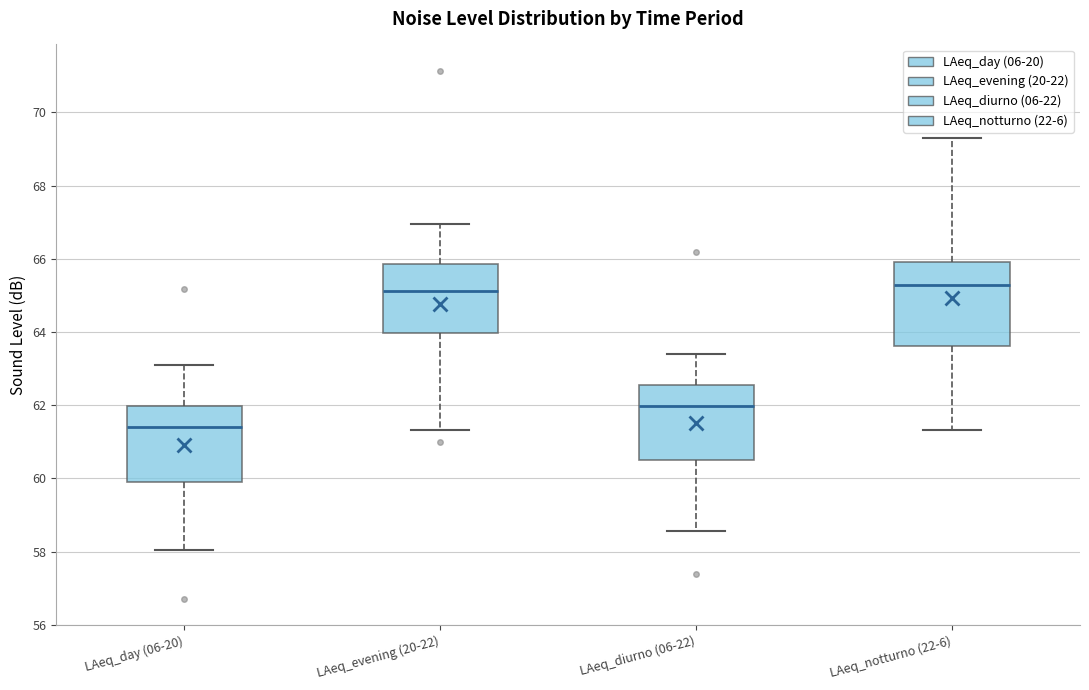

Where is the upper edge of the box for LAeq_day (06-20) on the y-axis? The values are not printed on the chart, so give them approximately, as read against the axis.

62.0